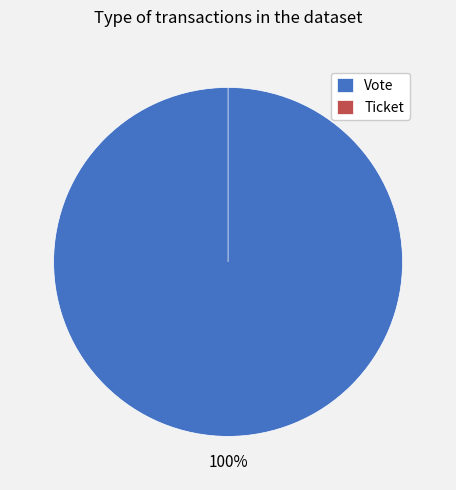

Count the number of slices in the pie.

2